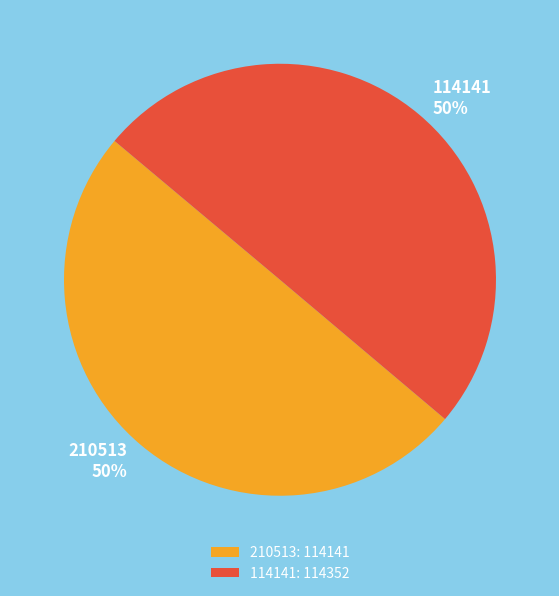

How many slices are in this pie chart?

2